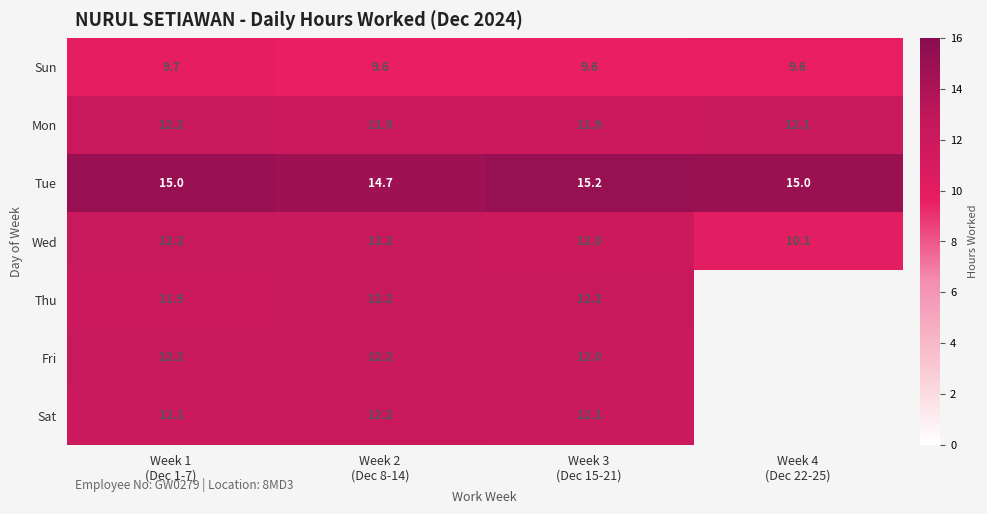

How many data points does each series have?

4